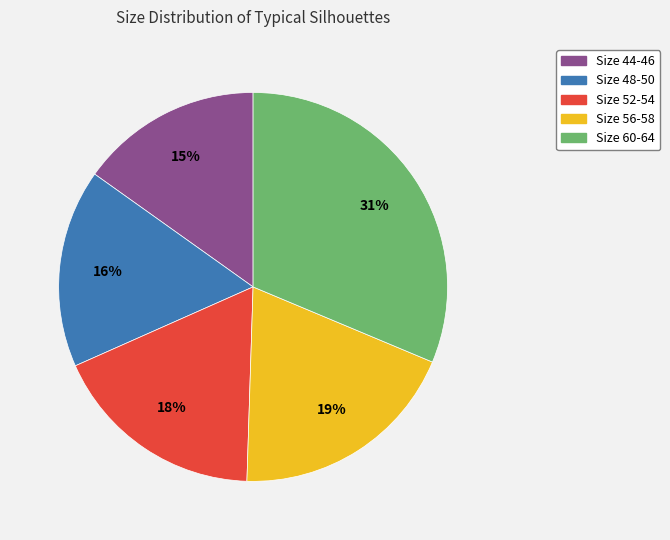

Count the number of slices in the pie.

5